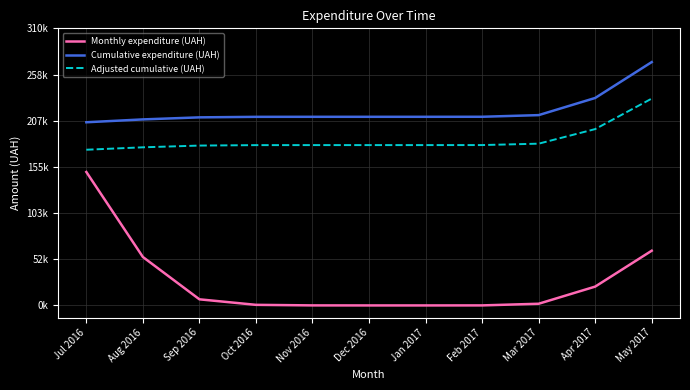

Does the chart have visible grid lines?

Yes